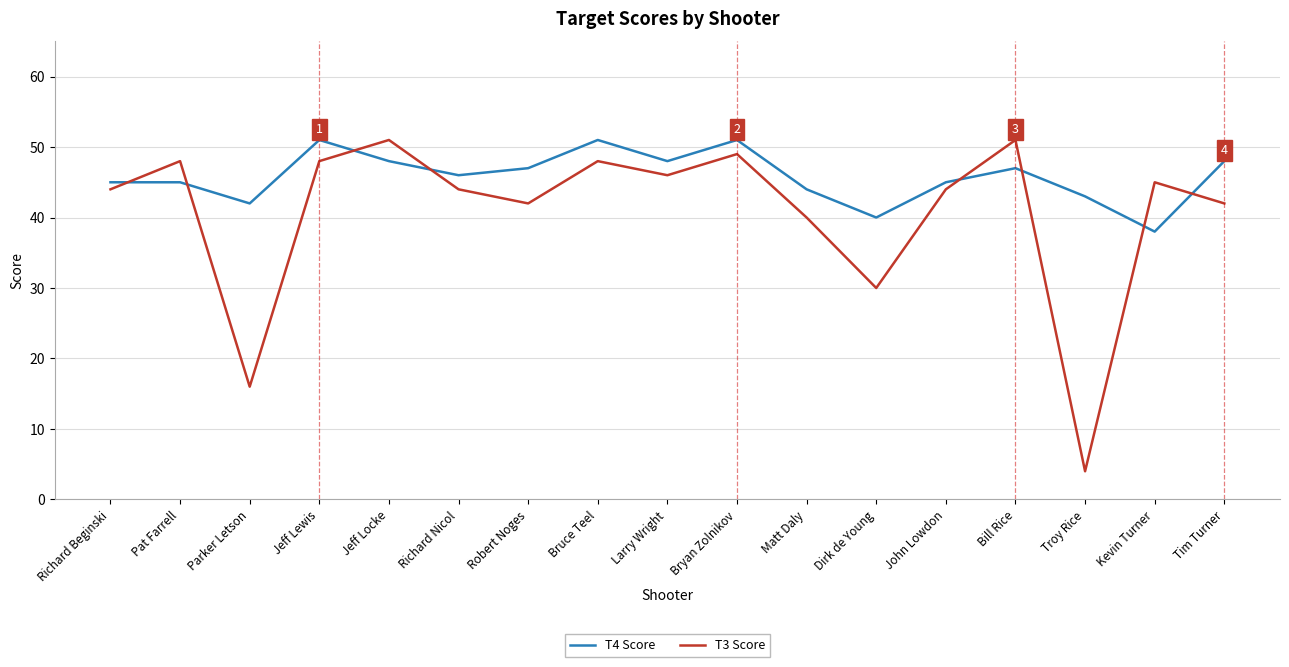

What value does the T3 Score series have at Kevin Turner?

45